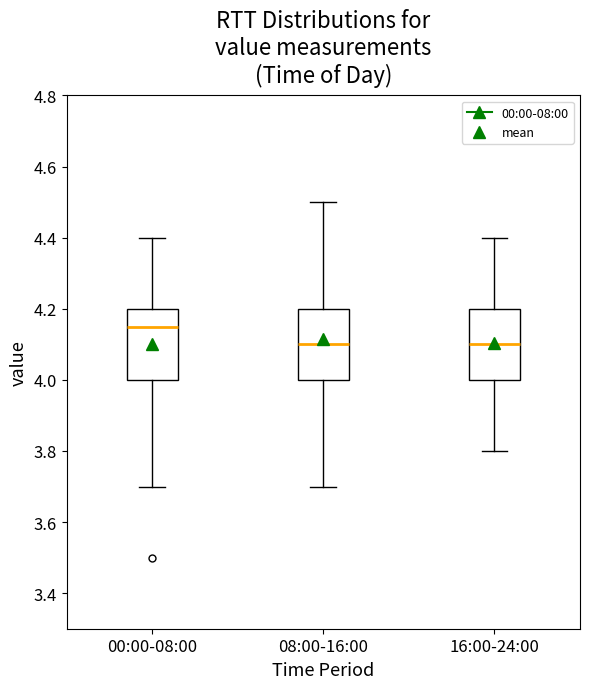

Where is the upper edge of the box for 08:00-16:00 on the y-axis? The values are not printed on the chart, so give them approximately, as read against the axis.

4.20